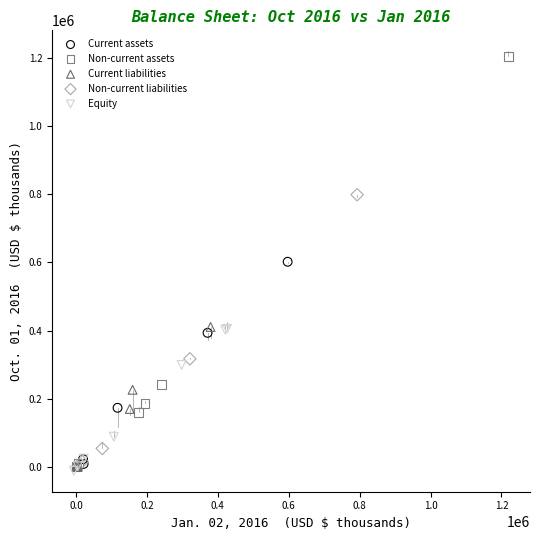

Which series has the largest Y range (max minus min)?

Non-current assets